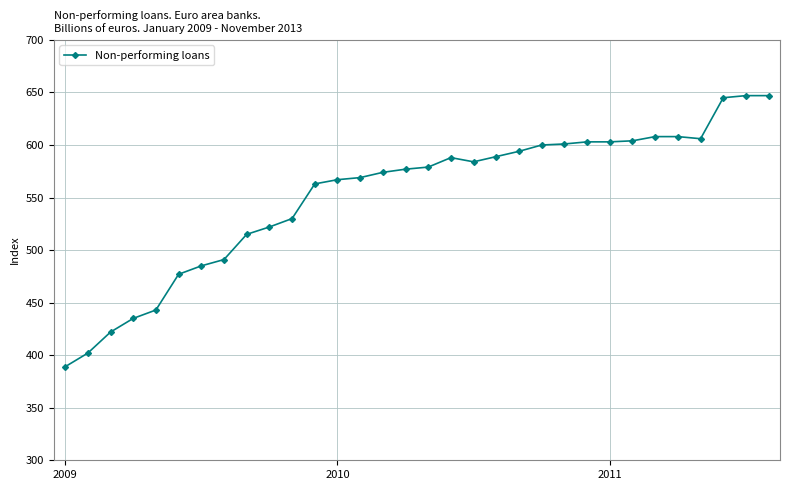

What is the minimum value shown in the chart?

389